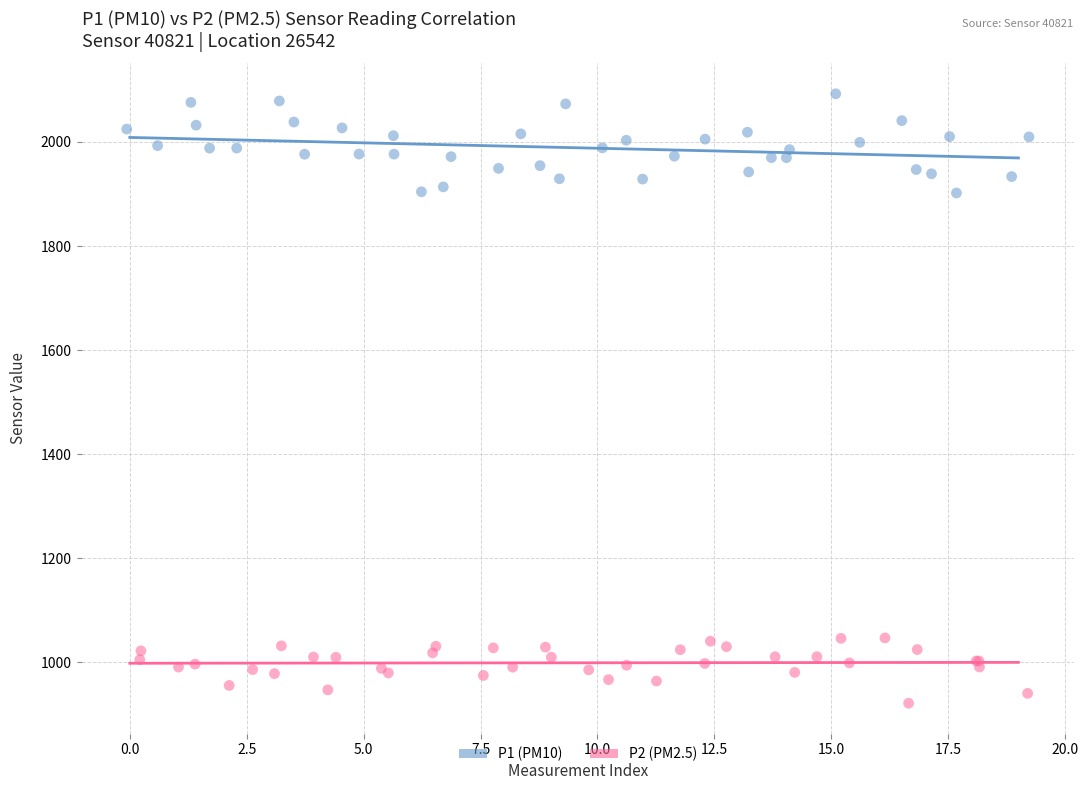

Which series reaches the minimum Y coordinate?

P2 (PM2.5)